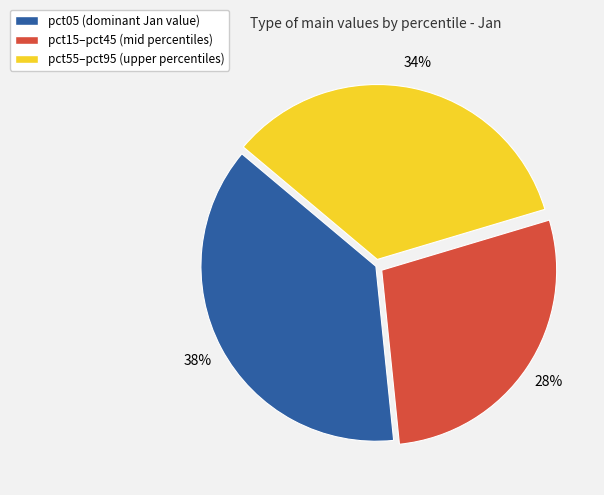

To the nearest percent, what is the difference between the largest and smallest slice percentages?

10%